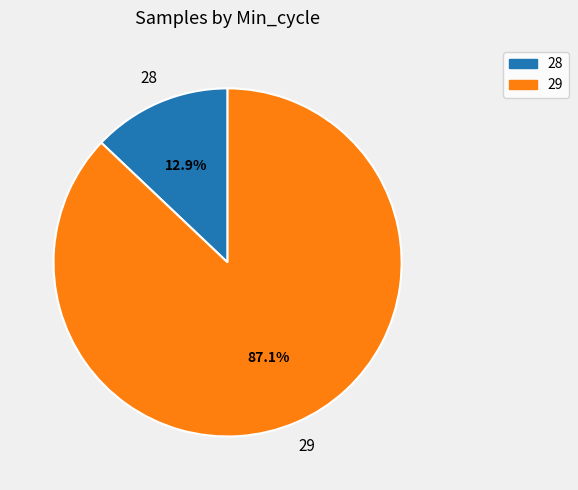

Combined, what portion of the pie is 29 and 28?

100.0%